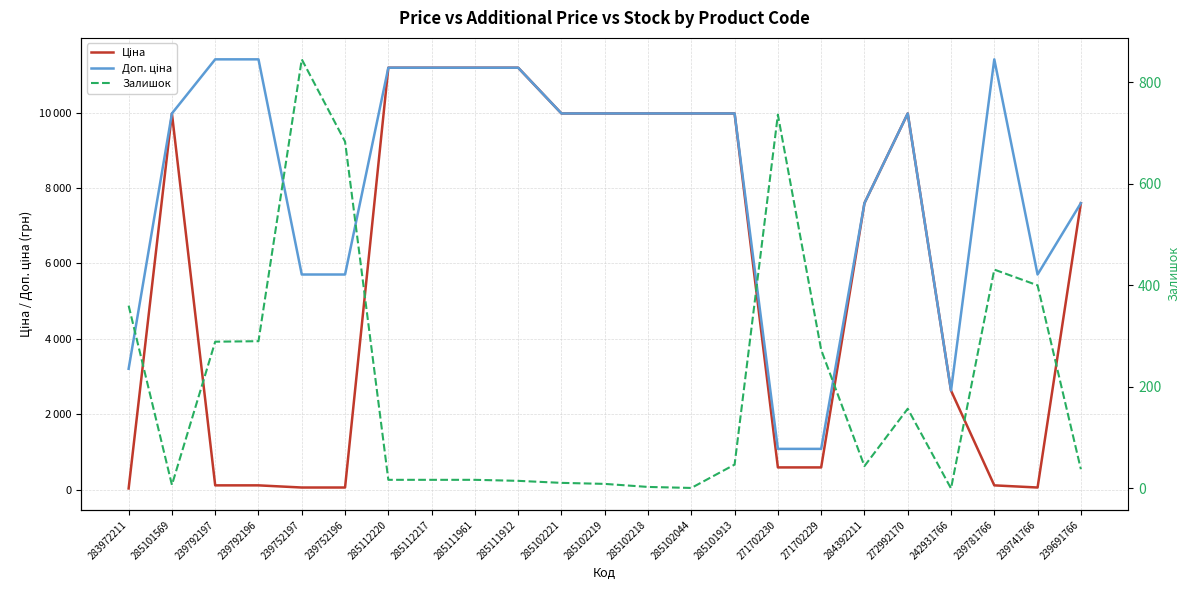

Does the chart display data point markers on the line(s)?

No